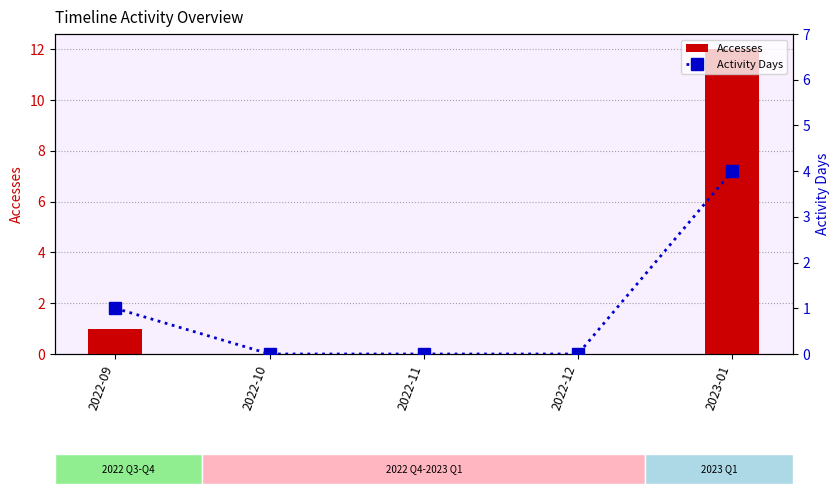

Does the chart contain stacked bars?

No